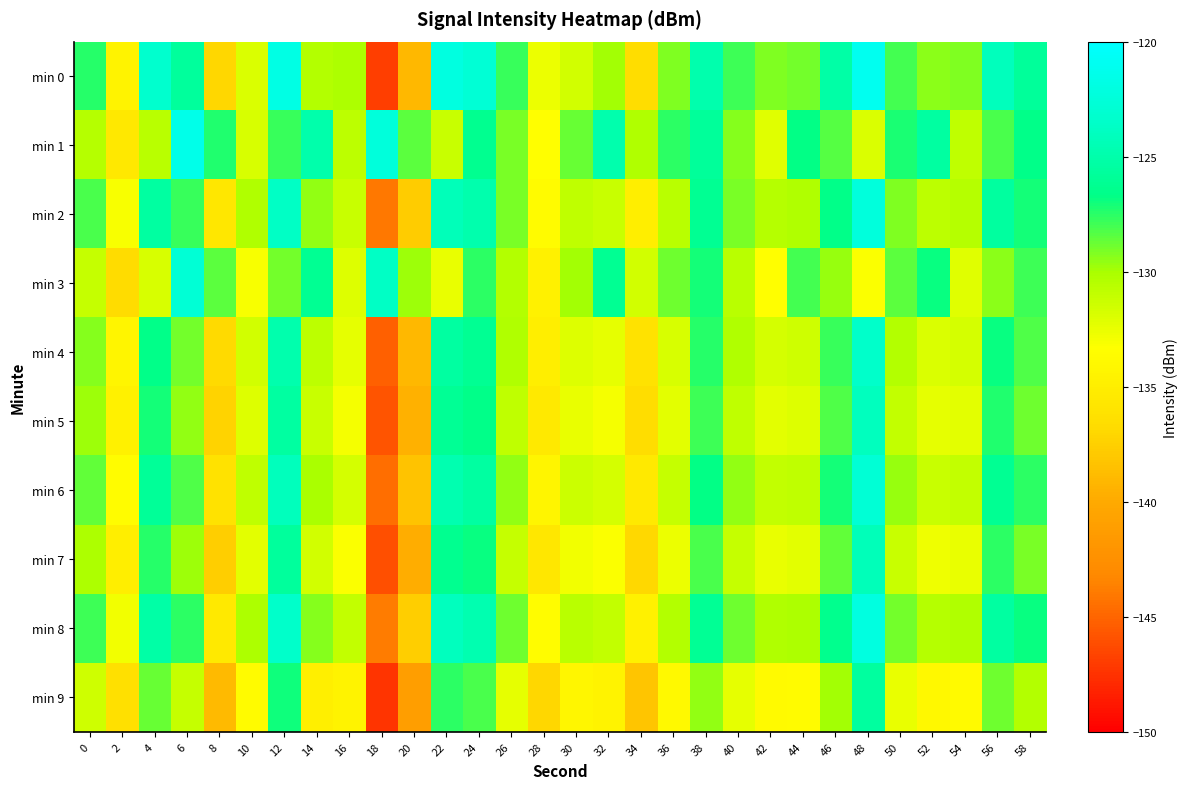

Between 32 and 36, which is larger?

36